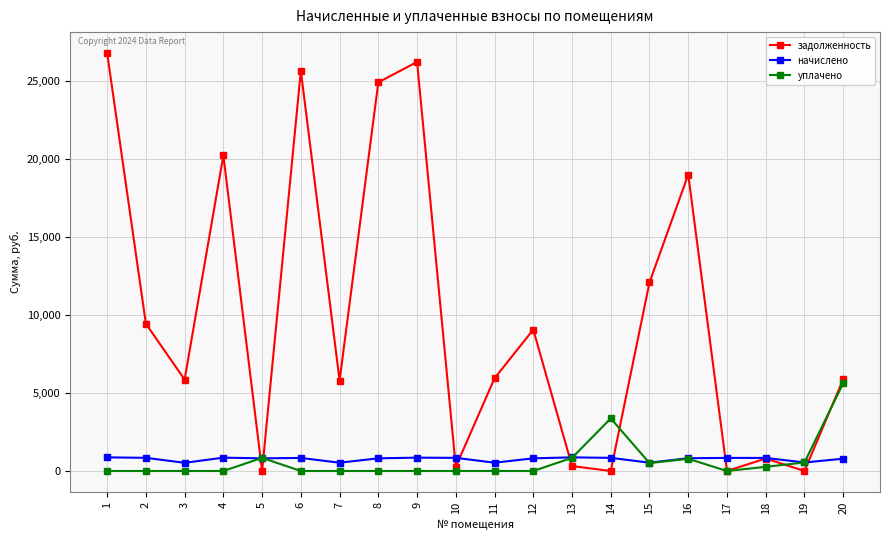

Which series has the largest range (max minus min)?

задолженность